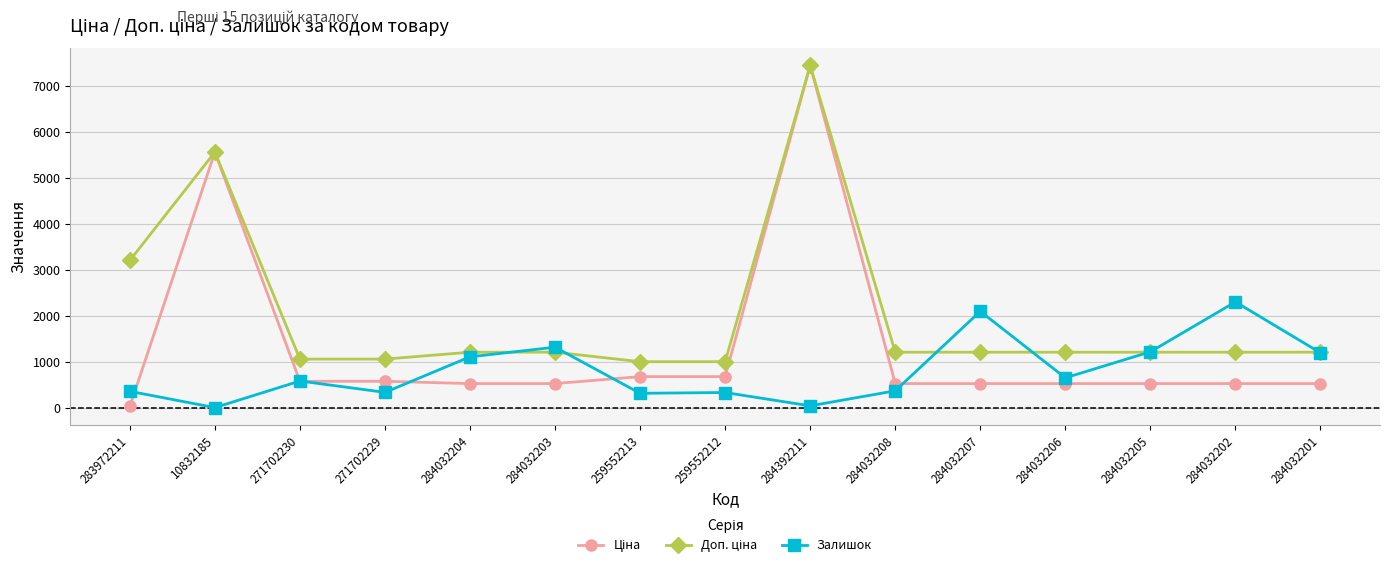

Where is the first local maximum for Залишок?

271702230